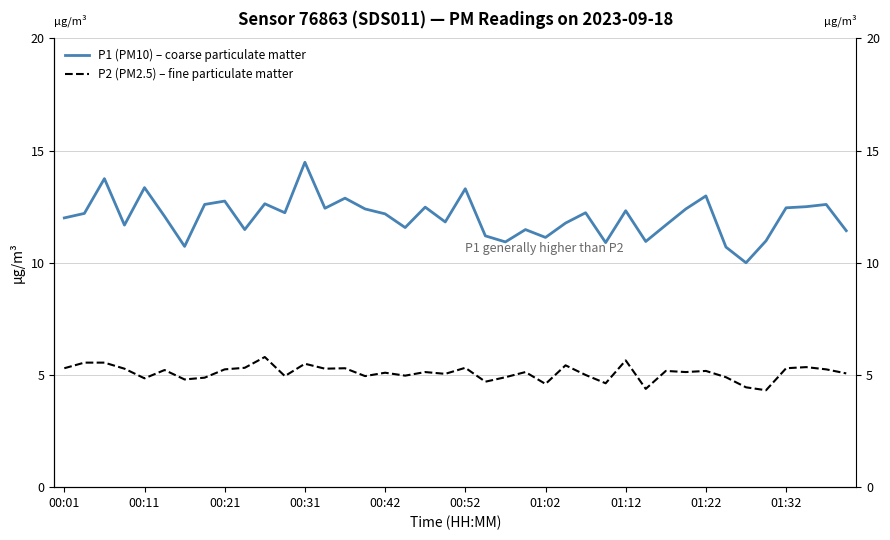

True or false: P2 (PM2.5) – fine particulate matter and P1 (PM10) – coarse particulate matter intersect in this chart.

False